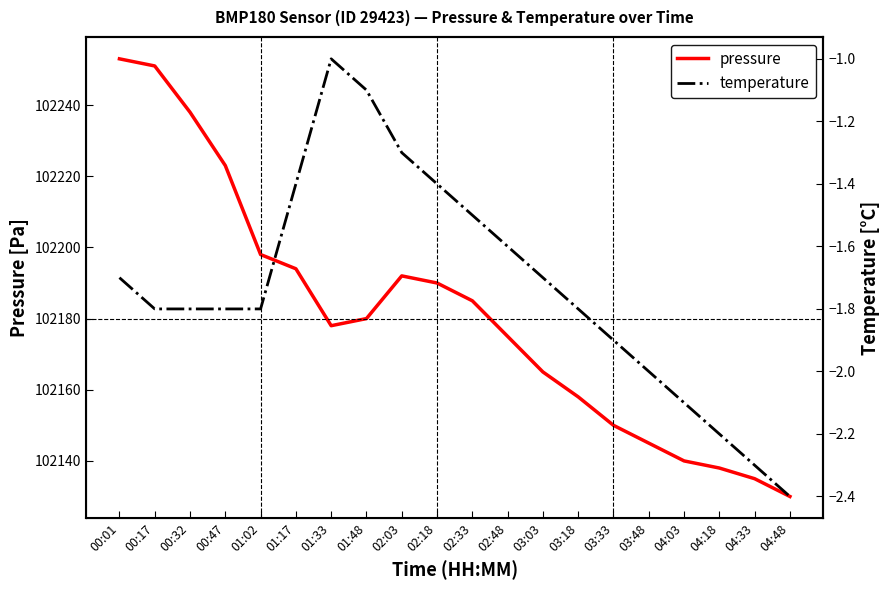

At which label is pressure closest to 102191?

02:03